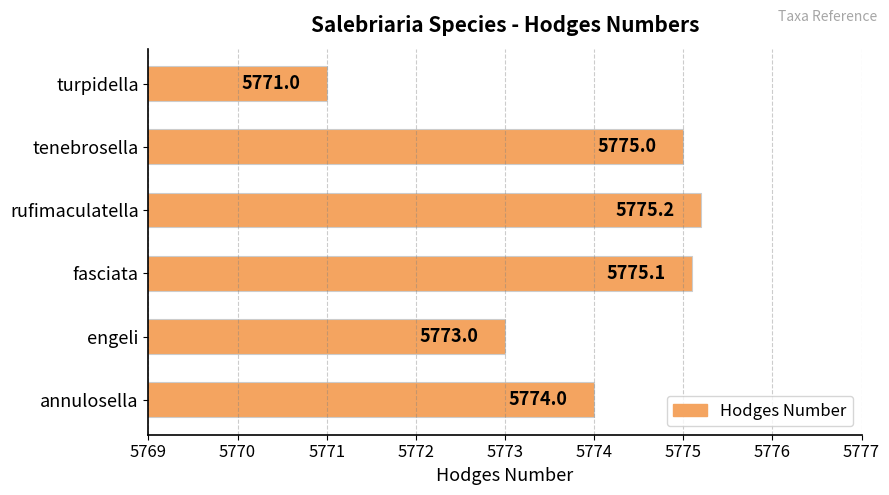

The chart shows a value of 9855.2 at fasciata. True or false?

False